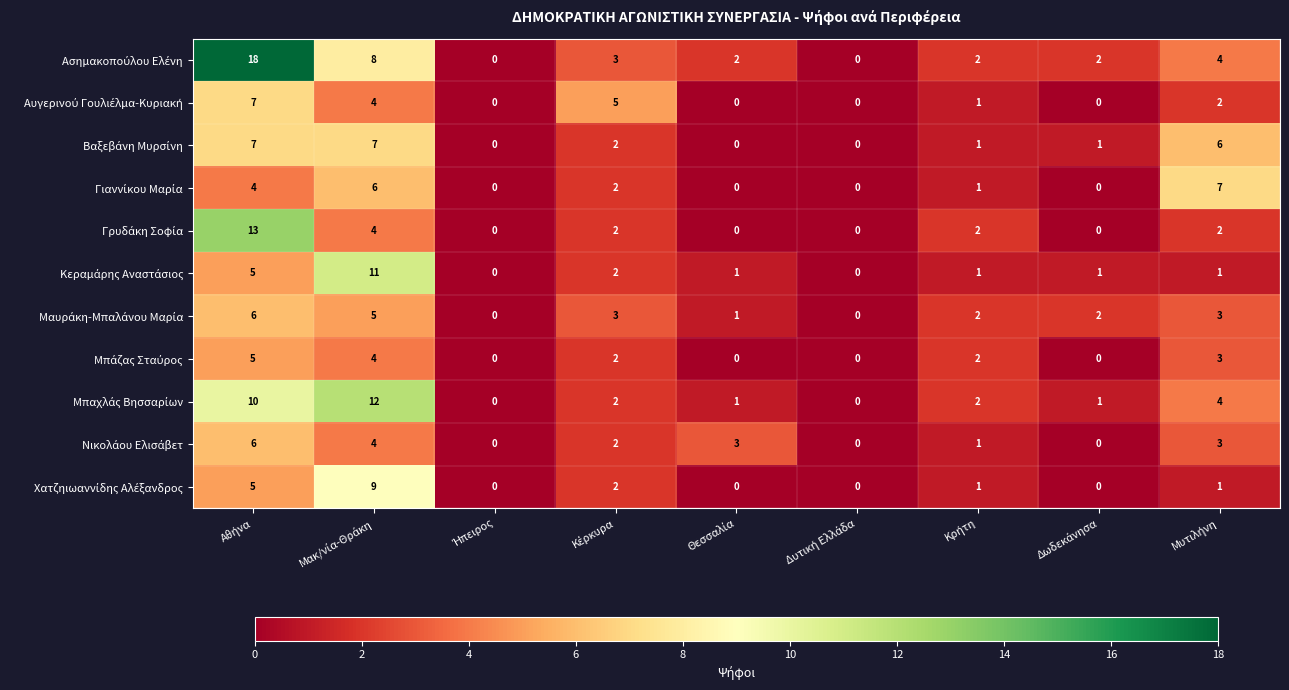

How many distinct data groups are displayed?

11